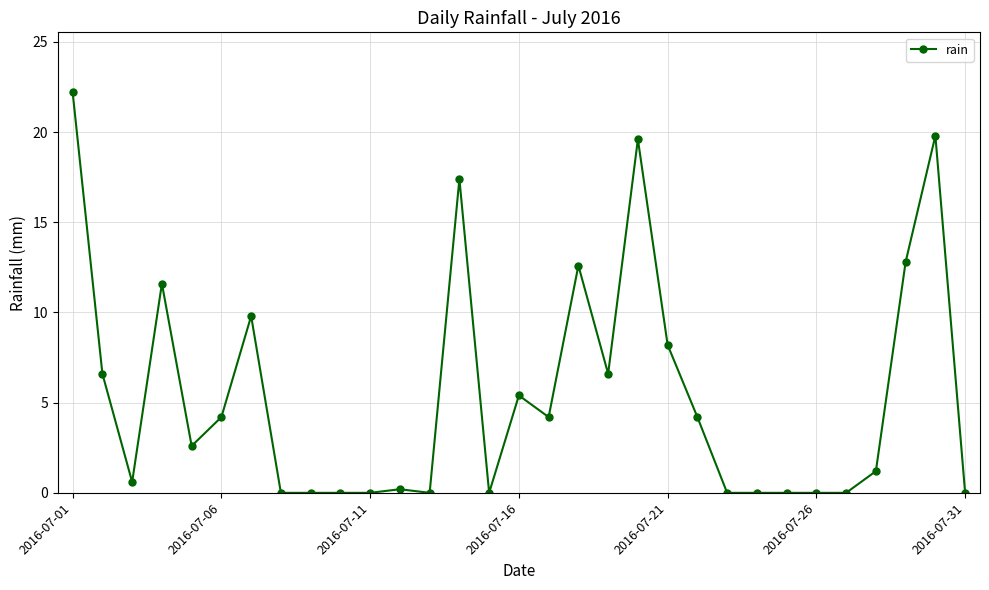

Reading left to right, list all the values displayed in this chart.

22.2	6.6	0.6	11.6	2.6	4.2	9.8	0.0	0.0	0.0	0.0	0.2	0.0	17.4	0.0	5.4	4.2	12.6	6.6	19.6	8.2	4.2	0.0	0.0	0.0	0.0	0.0	1.2	12.8	19.8	0.0